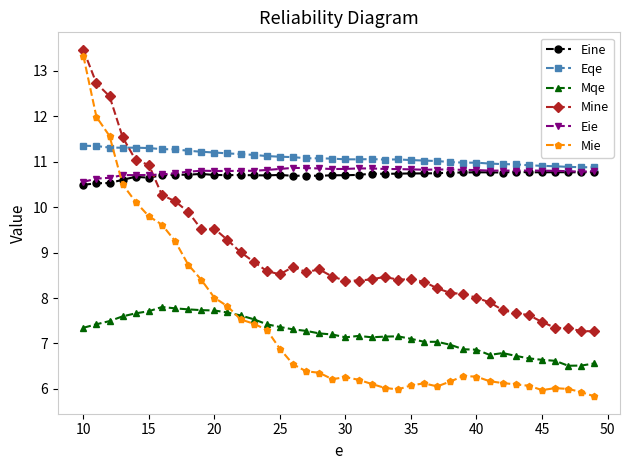

In Eqe, how many points are lower than both neighbors (excluding endpoints)?

3